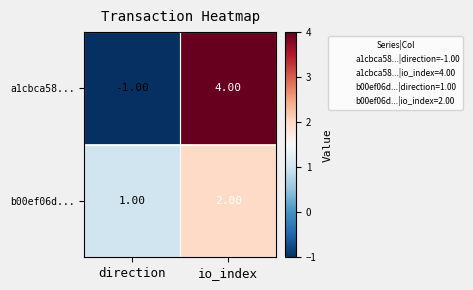

List the labels in order of a1cbca58... value, smallest first.

direction, io_index